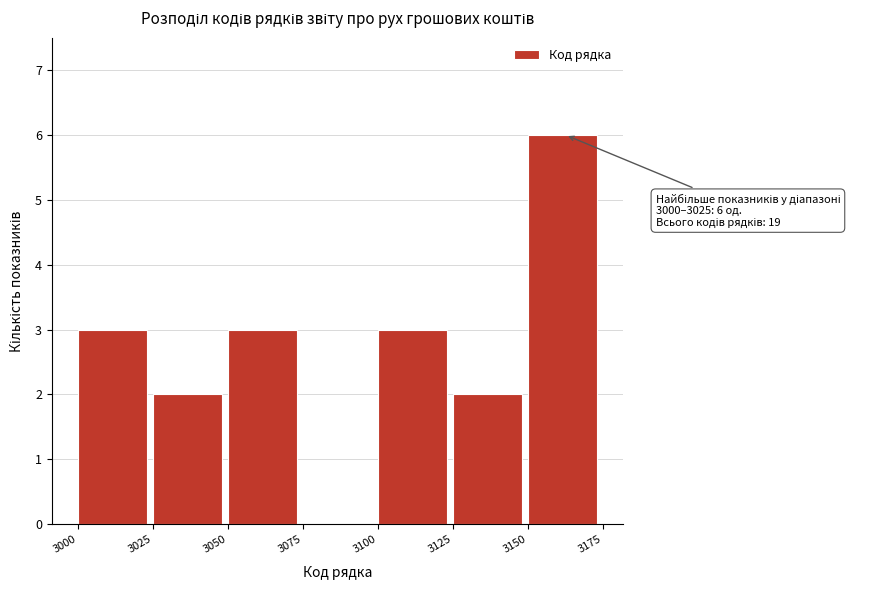

Over which range of the x-axis is the bar tallest?

3150 to 3175